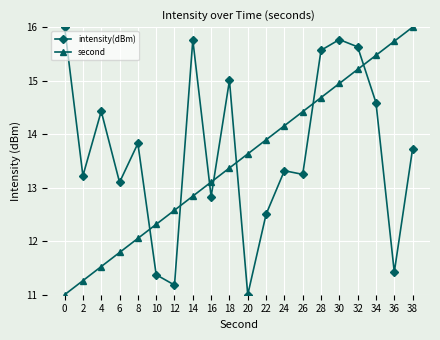

How many intersections are there between intensity(dBm) and second?

7